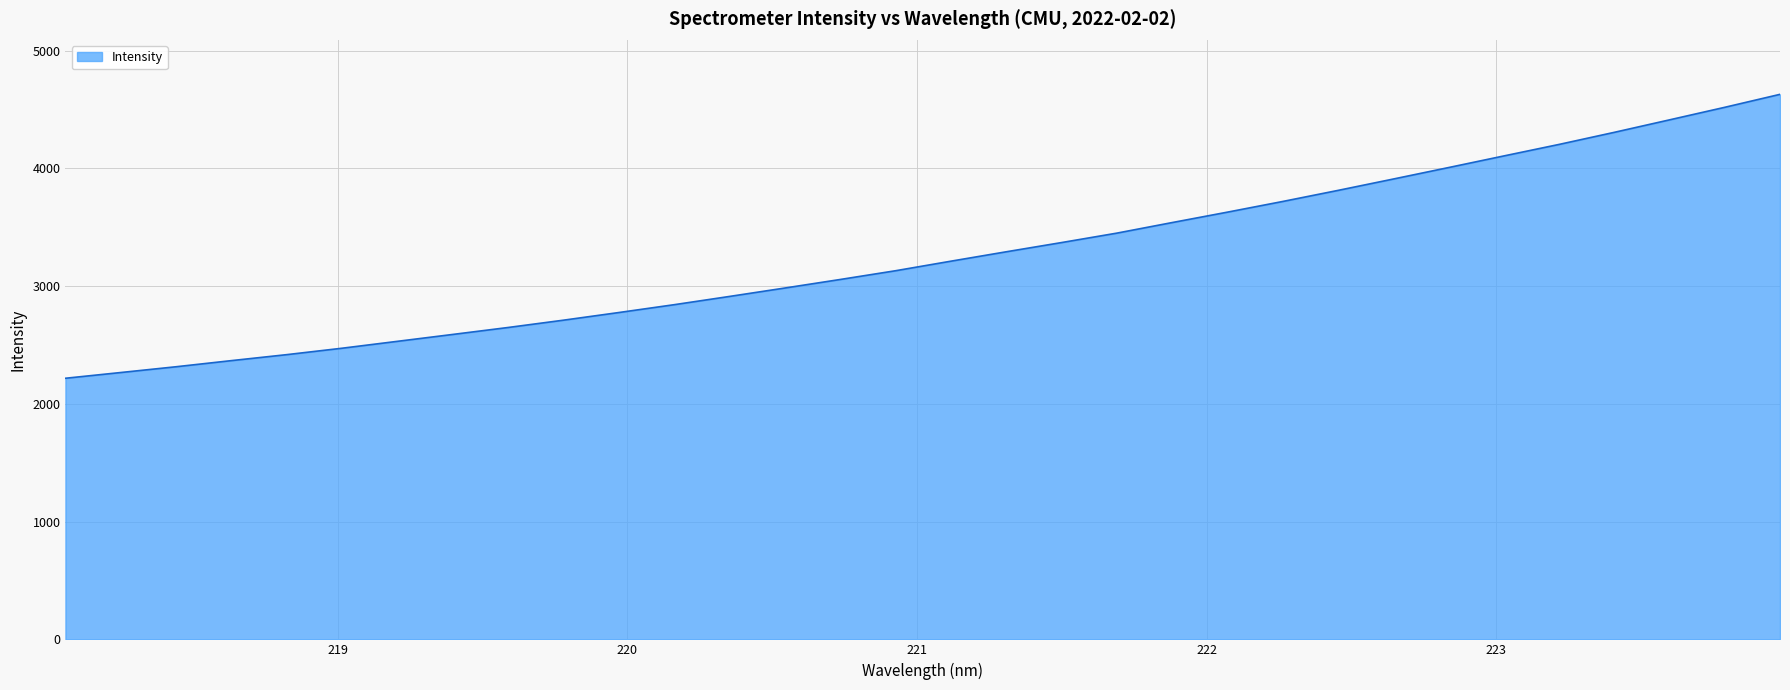

What is the difference between the maximum and minimum values?

2410.9